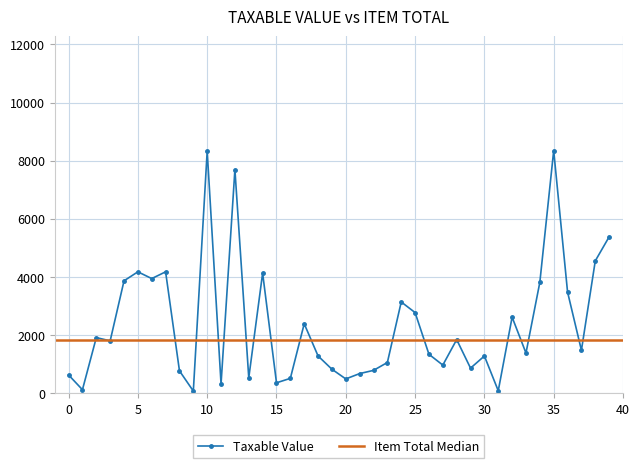

True or false: the data has more than 2 interior local peaks.

True